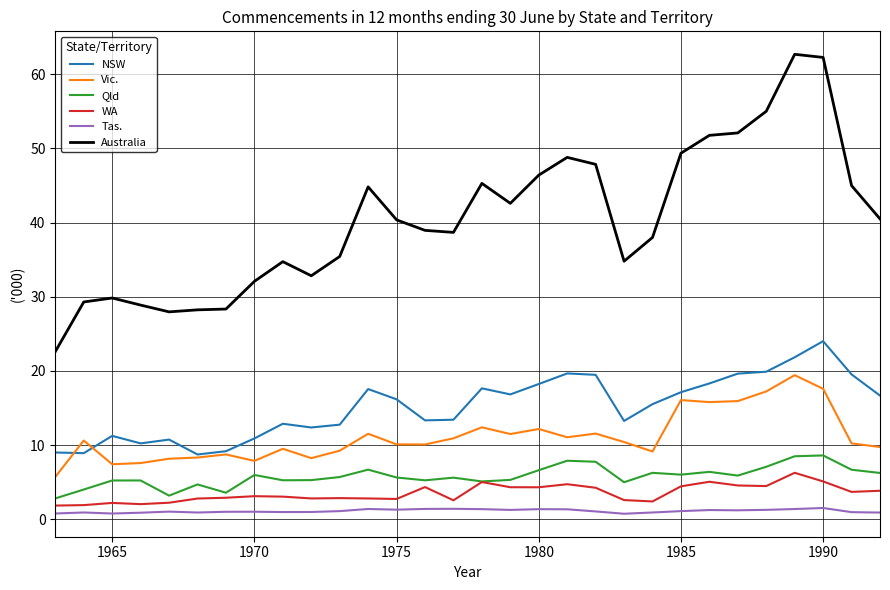

Which series has the largest total across all categories?

Australia